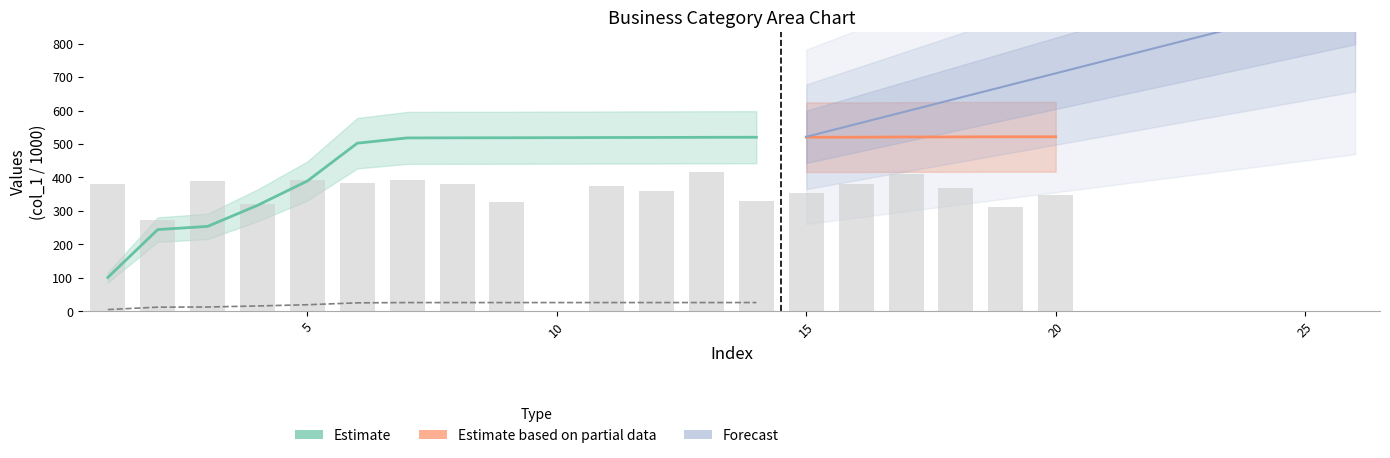

Where does the data first go above 375?

1